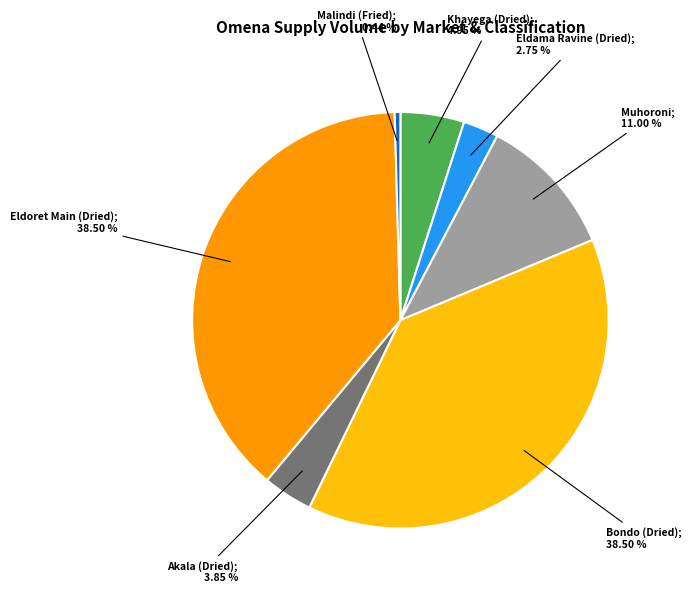

Is Bondo (Dried); 38.50 % the majority of the pie?

No